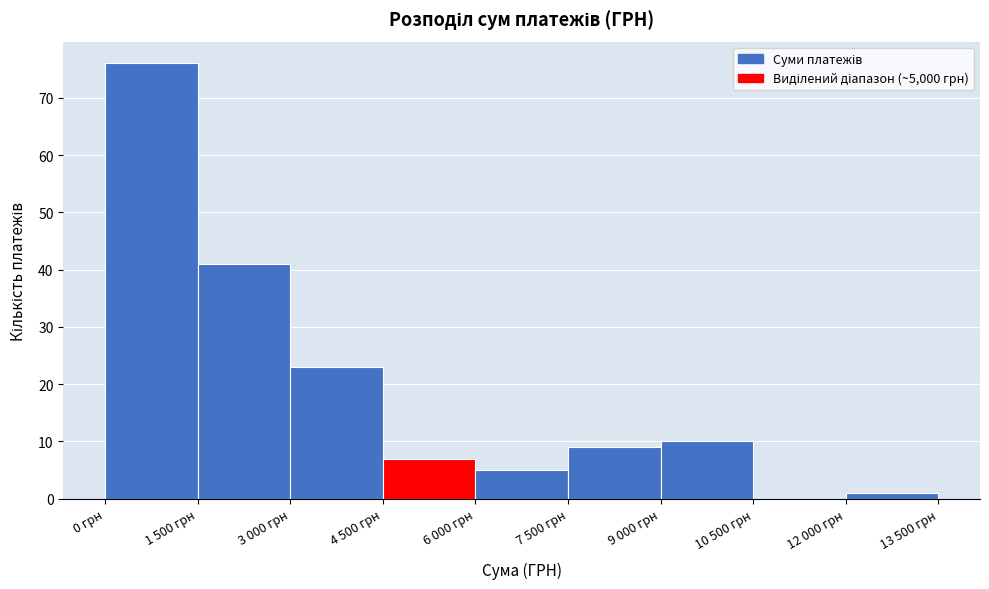

Reading left to right, transcribe all the data shown in this chart.

0 грн=76	1 500 грн=41	3 000 грн=23	4 500 грн=7	6 000 грн=5	7 500 грн=9	9 000 грн=10	10 500 грн=0	12 000 грн=1